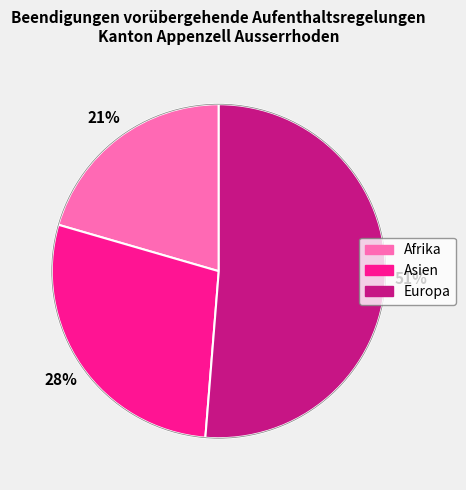

To the nearest percent, what is the average slice percentage?

33%